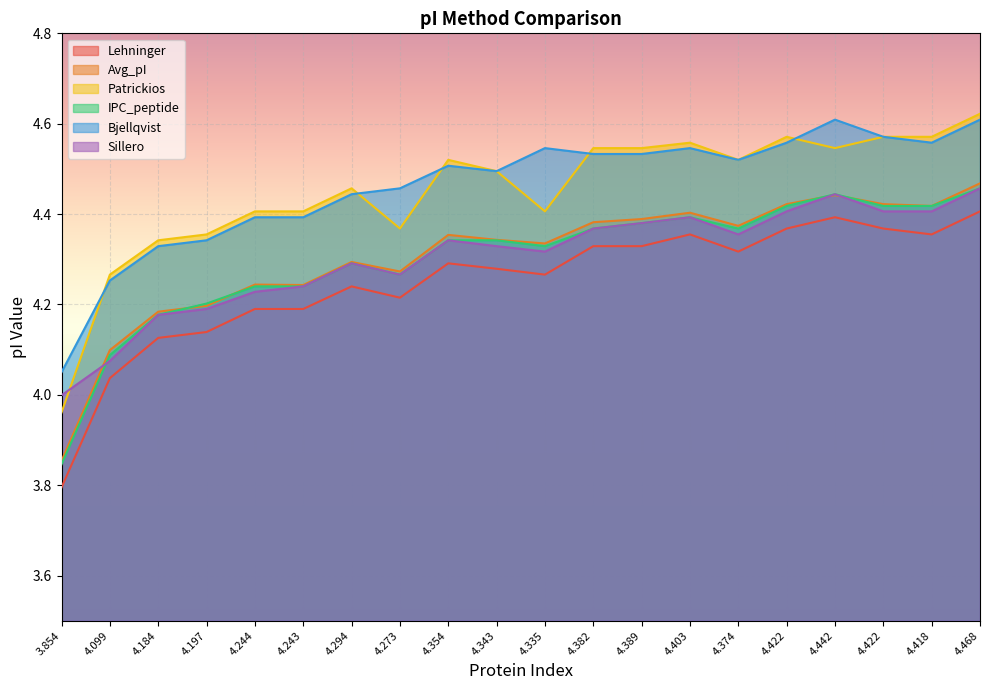

Where does the Sillero series first go above 4?

4.099